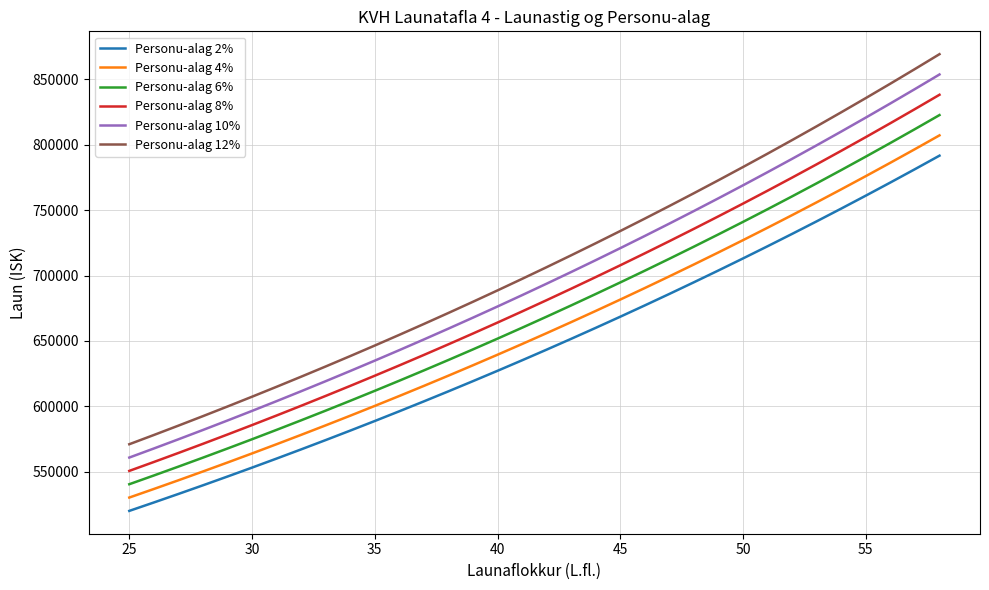

List the series in order of their peak value, highest first.

Personu-alag 12%, Personu-alag 10%, Personu-alag 8%, Personu-alag 6%, Personu-alag 4%, Personu-alag 2%